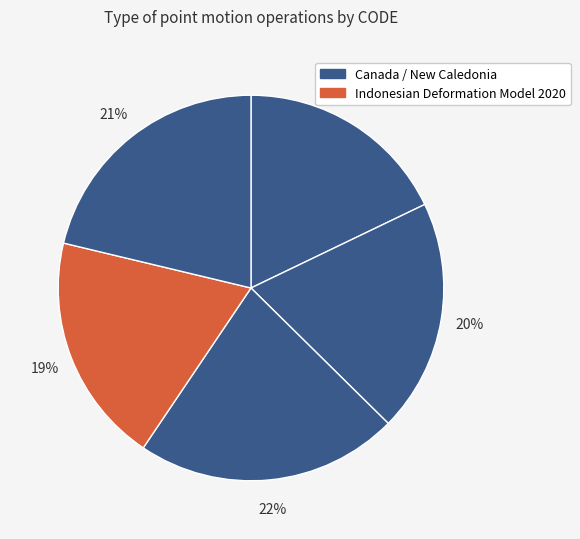

How many slices are in this pie chart?

5